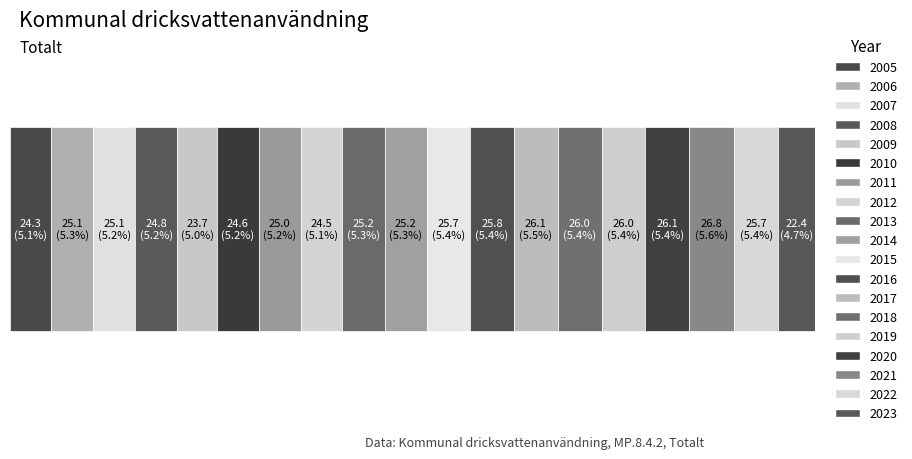

How many bars are there in total?

19